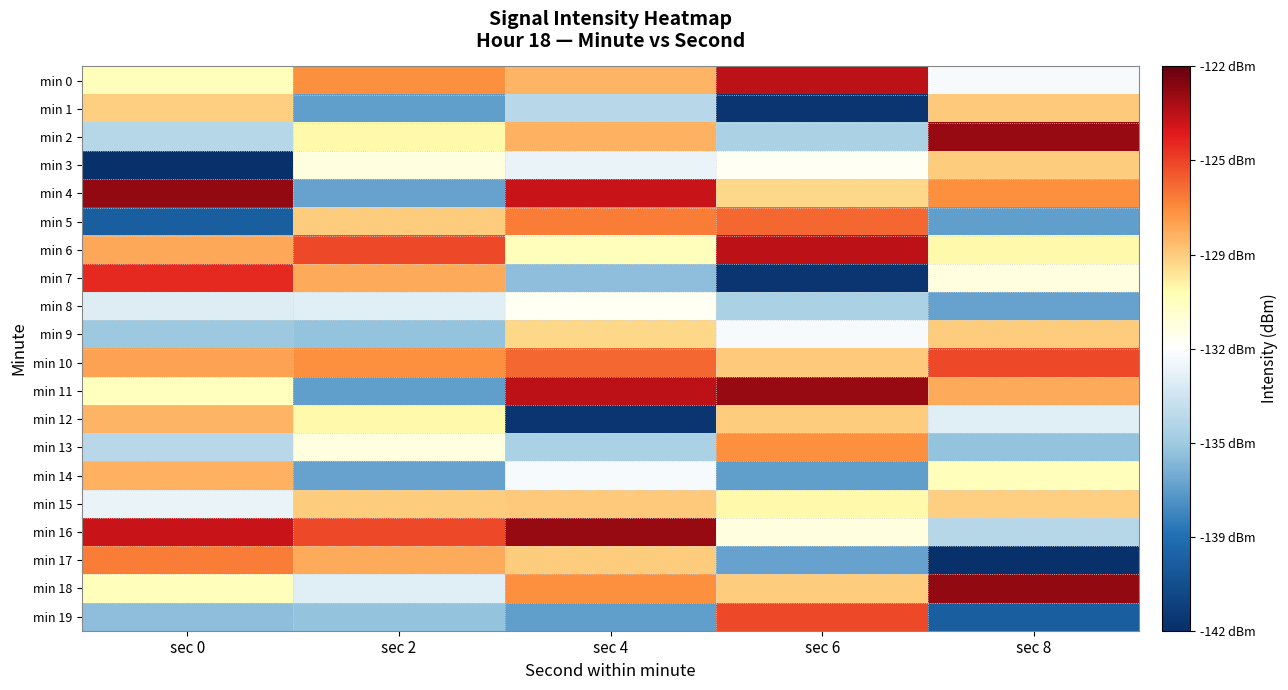

What is the total value across all series at sec 2?

-2625.2